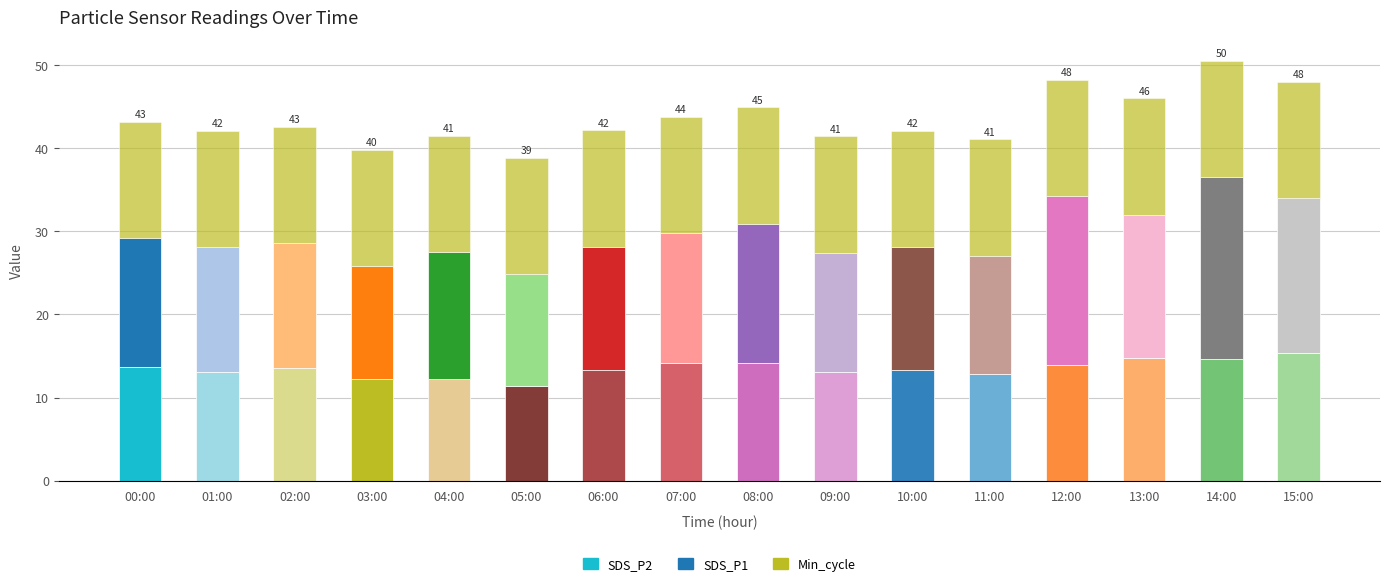

Where is SDS_P2 nearest to the value 13?

01:00